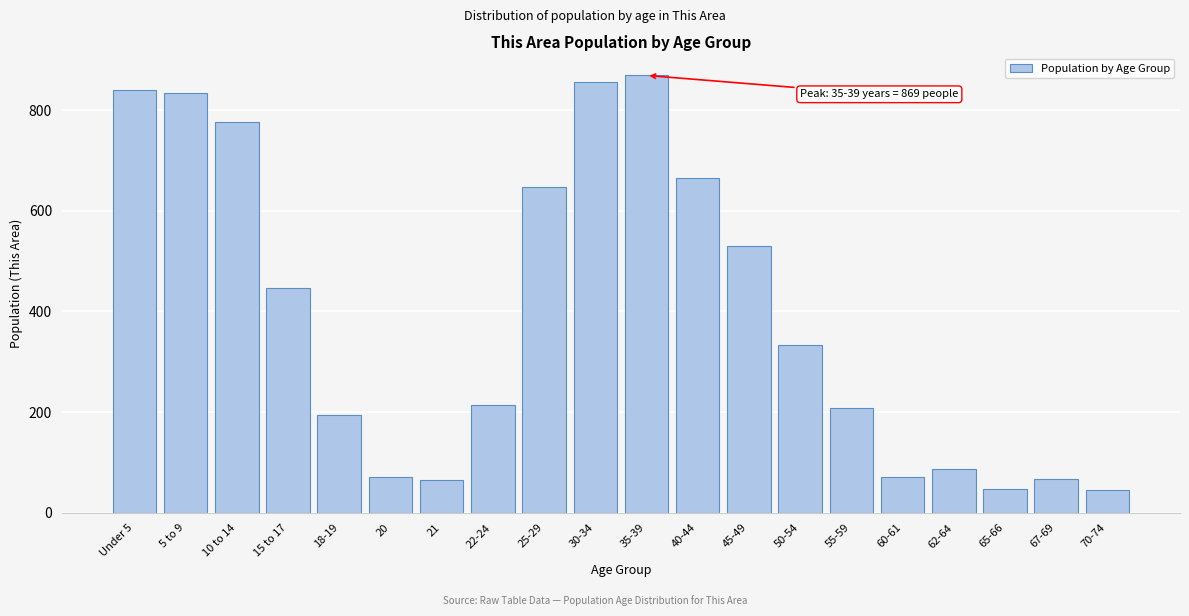

The chart shows a value of 67 at 67-69. True or false?

True